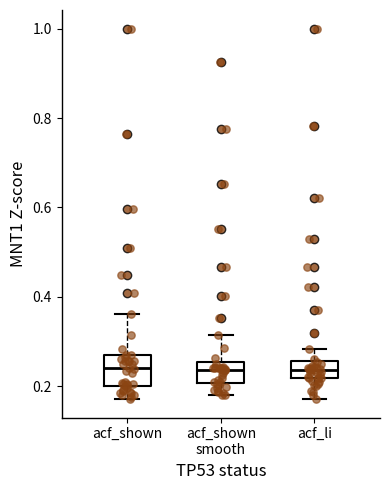

Reading left to right, read every box against the y-axis: the position of its median line, the range the box covers, and the ends of its whiskers. The values are not printed on the chart, so give them approximately, as read against the axis.

acf_shown: median 0.24, box 0.20 to 0.28, whiskers 0.18 to 0.36
acf_shown smooth: median 0.24, box 0.20 to 0.26, whiskers 0.18 to 0.32
acf_li: median 0.24, box 0.22 to 0.26, whiskers 0.18 to 0.28